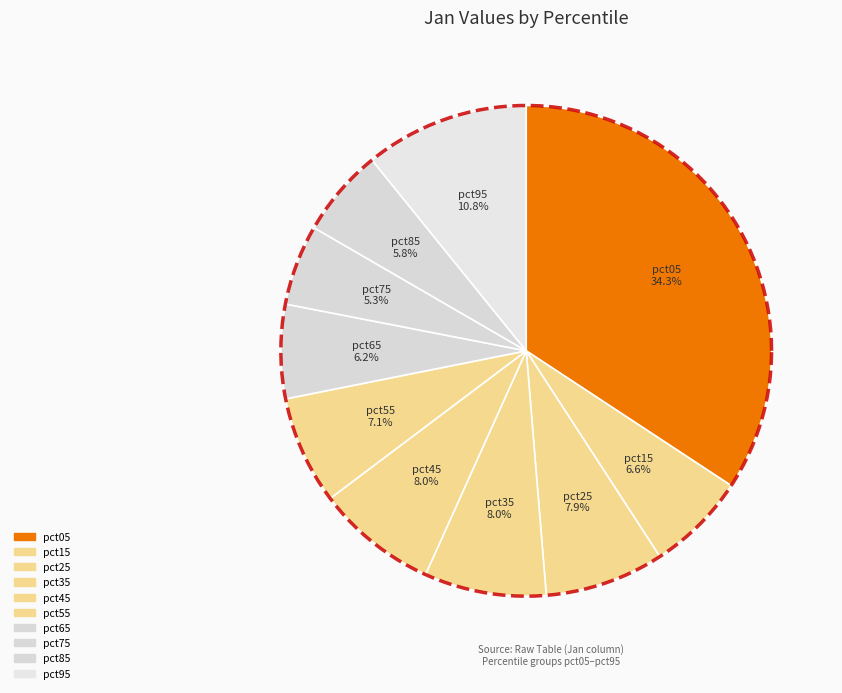

Count the number of slices in the pie.

10